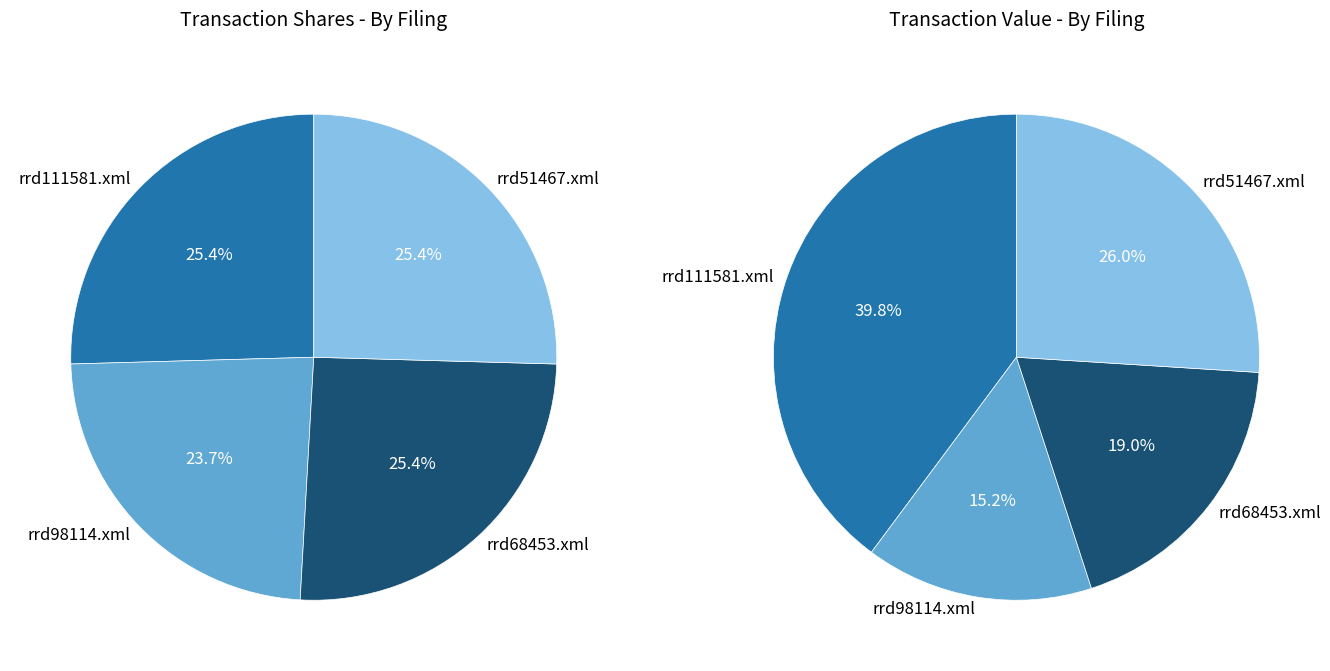

What percentage is NOT represented by rrd98114.xml?

76.3%